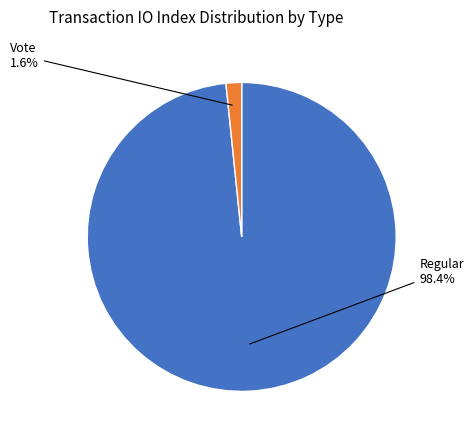

How many segments does this pie chart have?

2